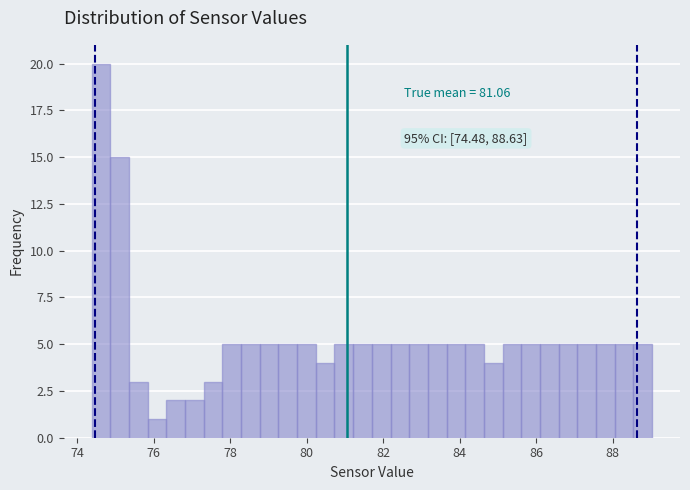

Around what value on the x-axis is the tallest bar? Give the approximate position of its centre, as read against the axis.

74.6